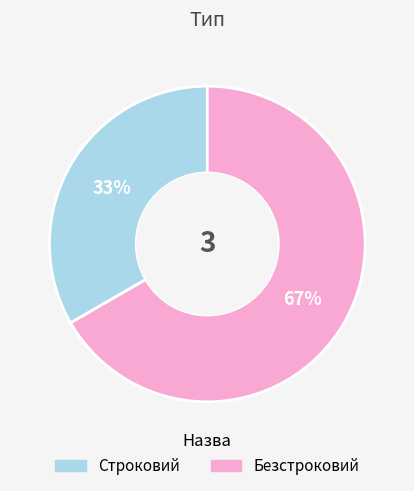

Rank the categories by value from lowest to highest.

Строковий, Безстроковий